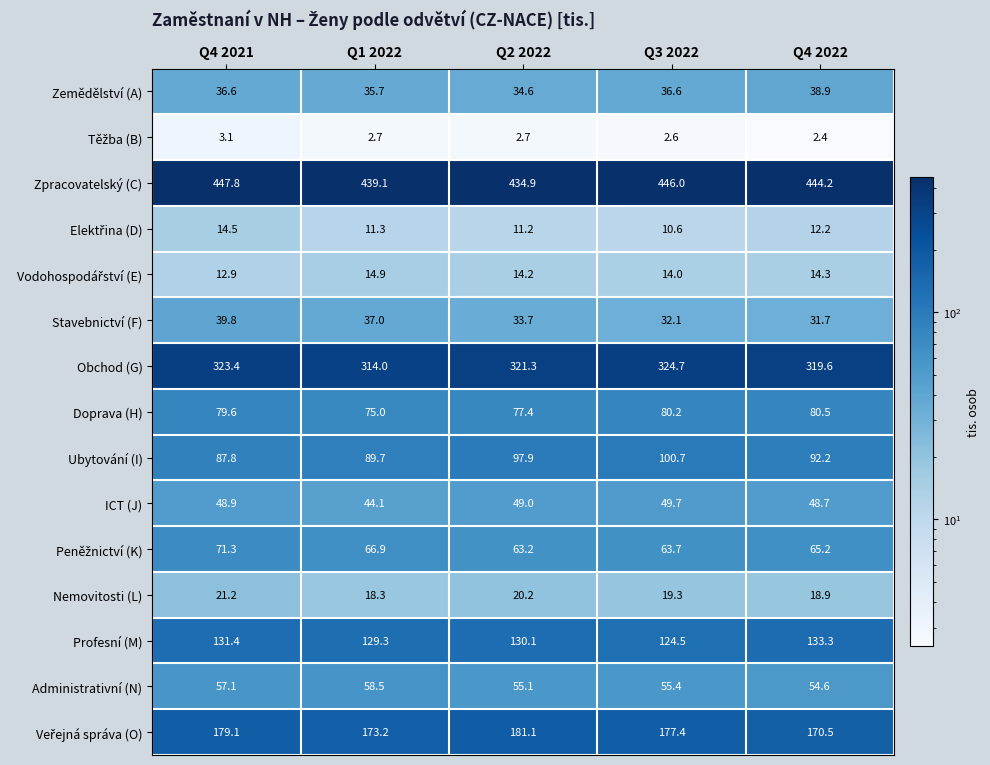

What is the difference between the highest and lowest values at Q3 2022?

443.4